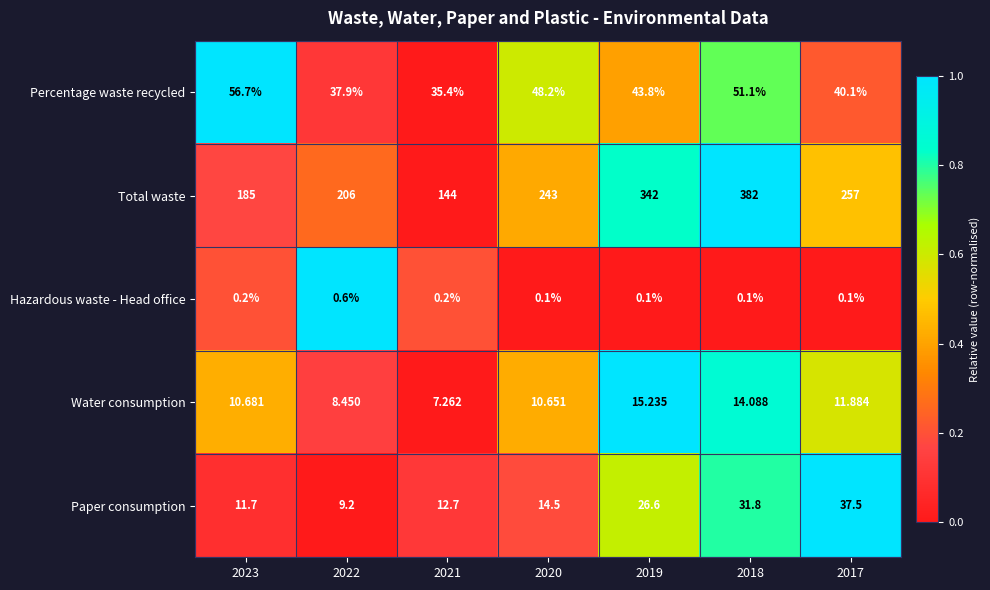

Between 2020 and 2019, which series saw the biggest shift?

Total waste